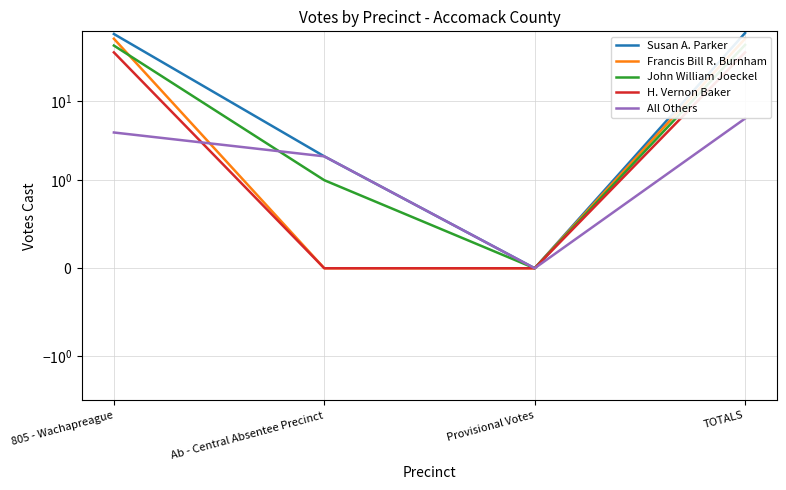

What is the value of the All Others point at the 4th from the left?

6